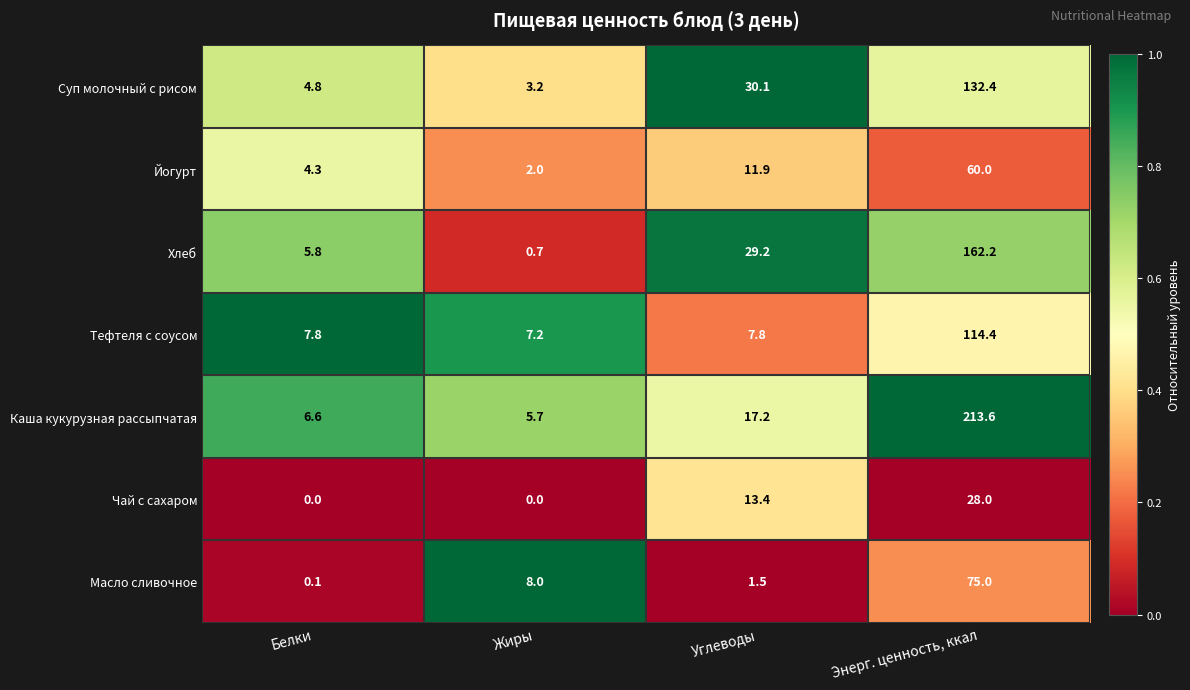

Count the number of categories in the chart.

4